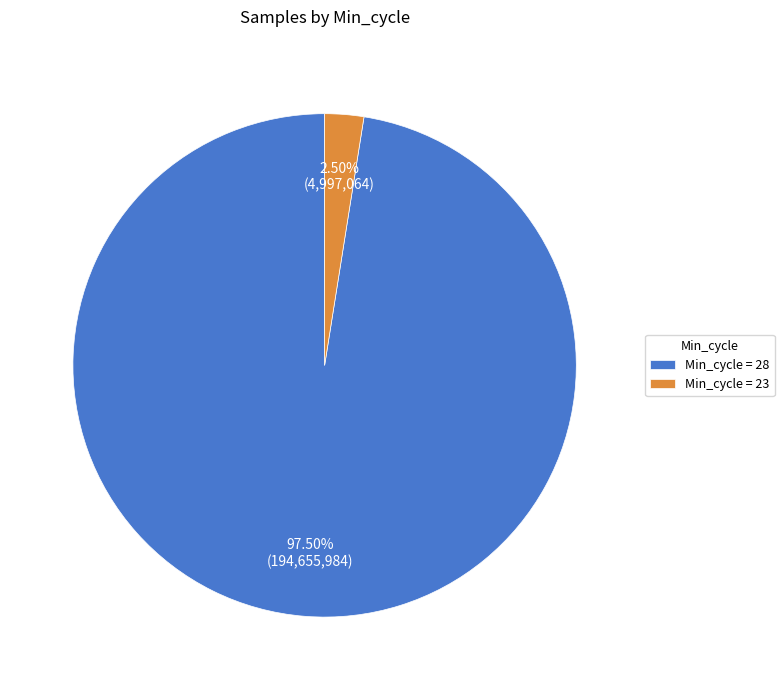

Rank the categories by value from lowest to highest.

Min_cycle = 23, Min_cycle = 28